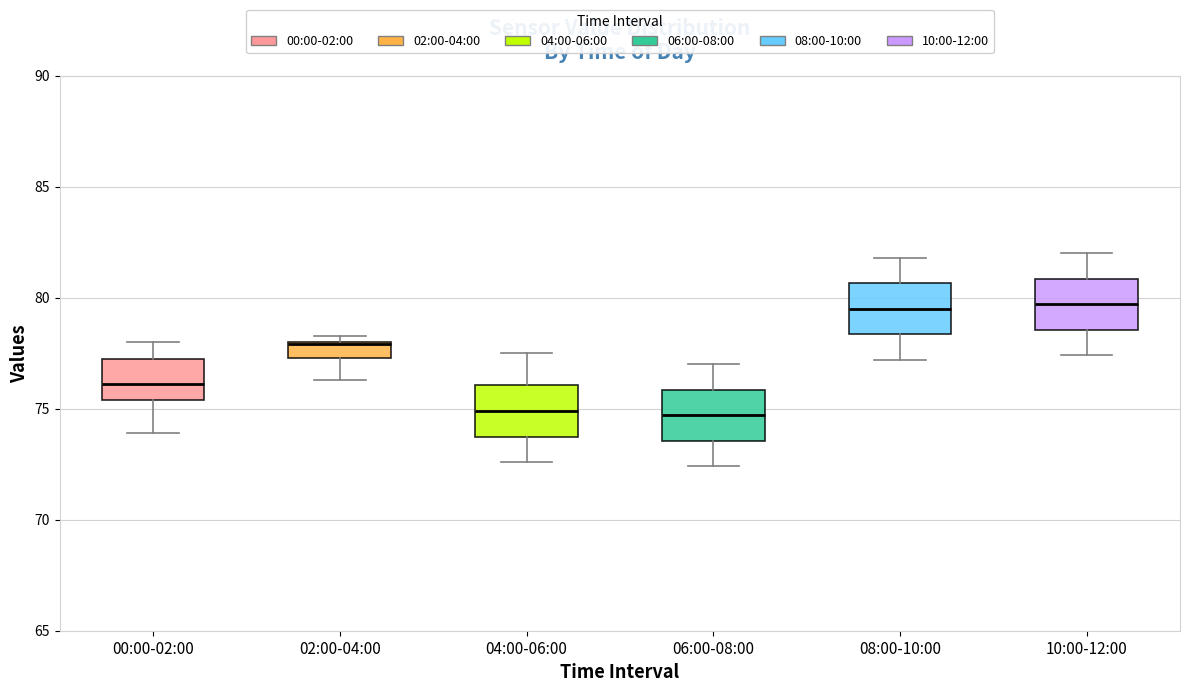

Where does the lower whisker of the box for 00:00-02:00 end on the y-axis? The values are not printed on the chart, so give them approximately, as read against the axis.

74.0